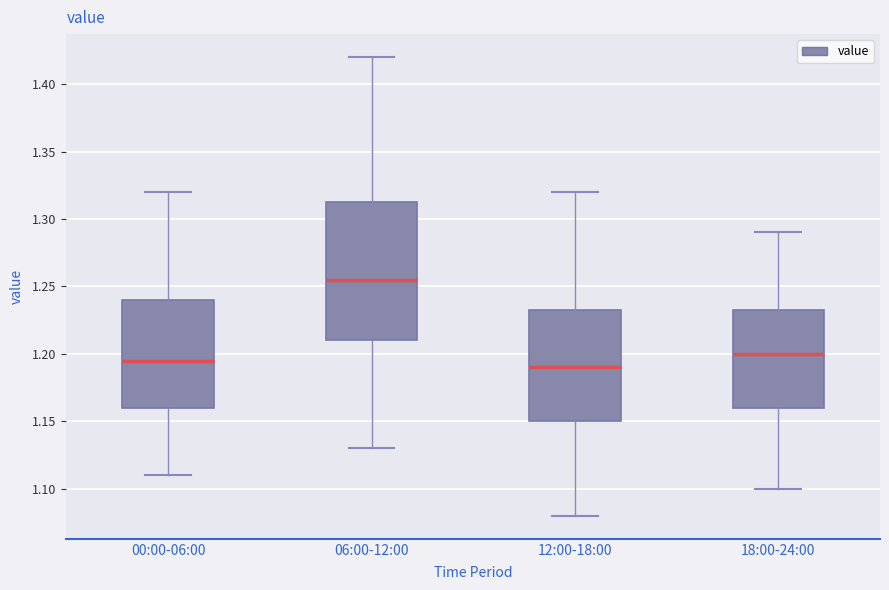

Where does the lower whisker of the box for 18:00-24:00 end on the y-axis? The values are not printed on the chart, so give them approximately, as read against the axis.

1.100